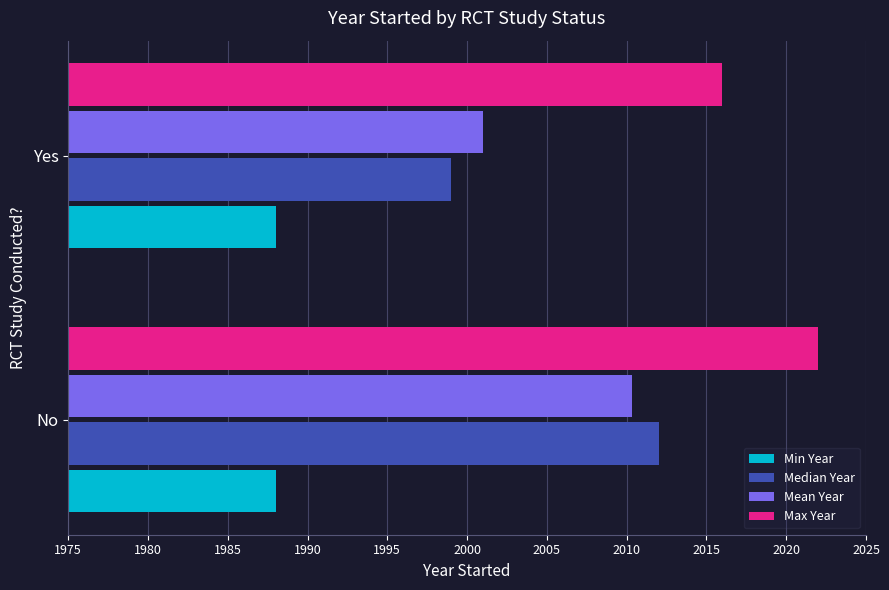

What are all the series names shown in the legend?

Min Year, Median Year, Mean Year, Max Year